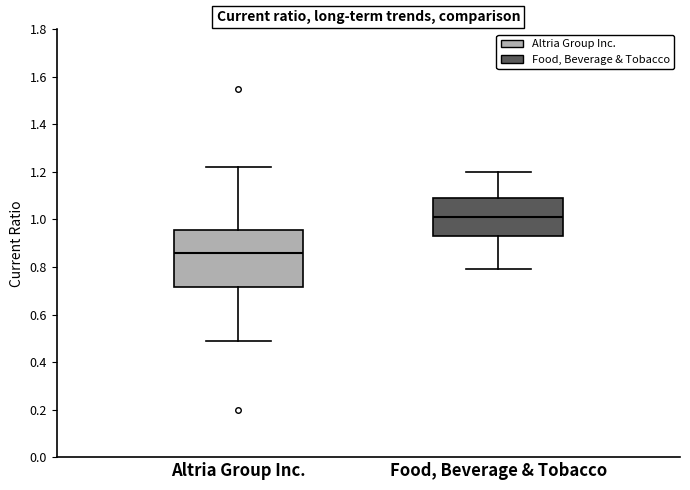

Which box's median line is the highest?

Food, Beverage & Tobacco